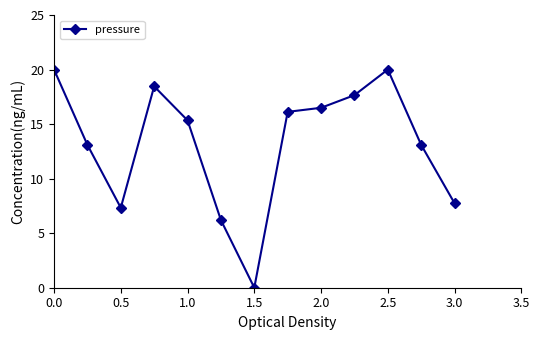

True or false: the data has more than 0 interior local peaks.

True